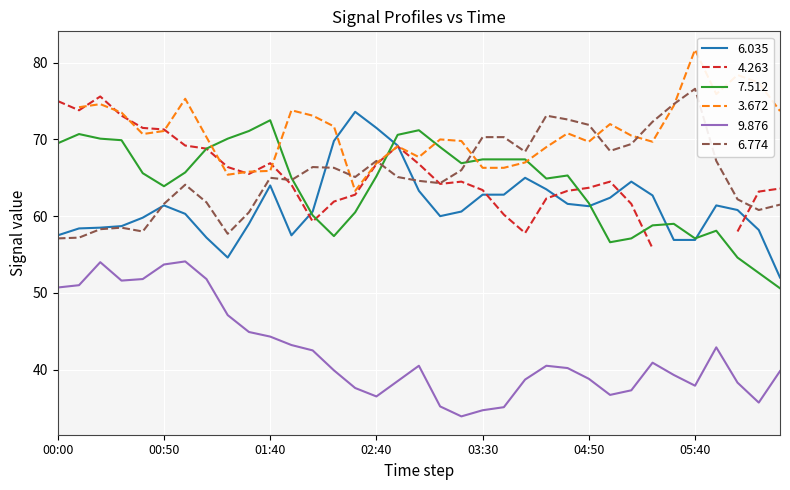

After their last crossing, which series has the higher values: 6.774 or 6.035?

6.774